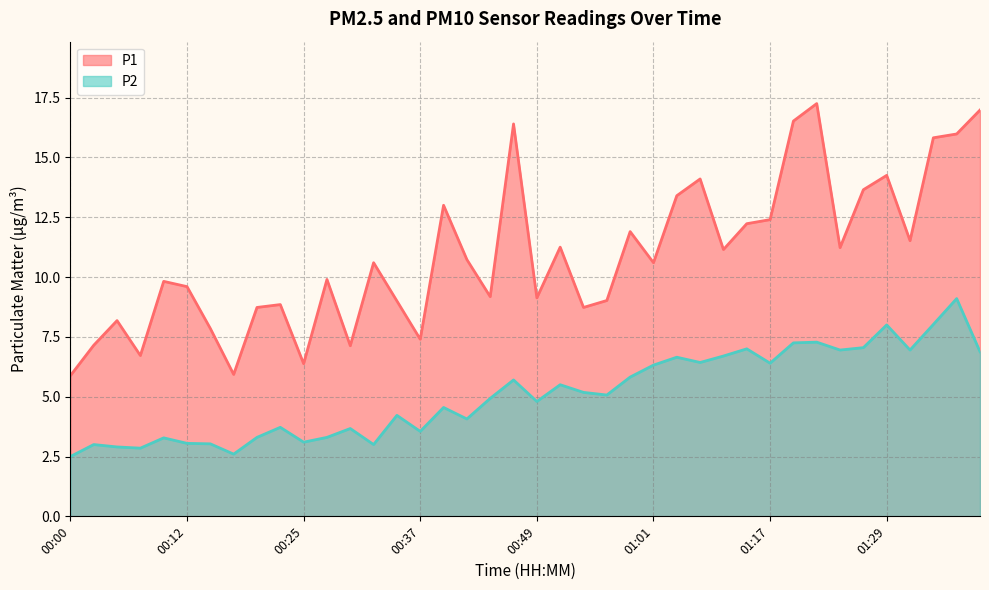

Reading left to right, extract all data points from this chart.

P1: 5.9	7.2	8.2	6.7	9.8	9.6	7.8	5.9	8.7	8.8	6.4	9.9	7.1	10.6	9.0	7.4	13.0	10.7	9.2	16.4	9.1	11.2	8.7	9.0	11.9	10.6	13.4	14.1	11.2	12.2	12.4	16.5	17.2	11.2	13.7	14.2	11.5	15.8	16.0	17.0
P2: 2.5	3.0	2.9	2.9	3.3	3.0	3.0	2.6	3.3	3.7	3.1	3.3	3.7	3.0	4.2	3.5	4.5	4.1	4.9	5.7	4.8	5.5	5.2	5.1	5.8	6.3	6.7	6.4	6.7	7.0	6.4	7.2	7.3	7.0	7.0	8.0	7.0	8.0	9.1	6.9